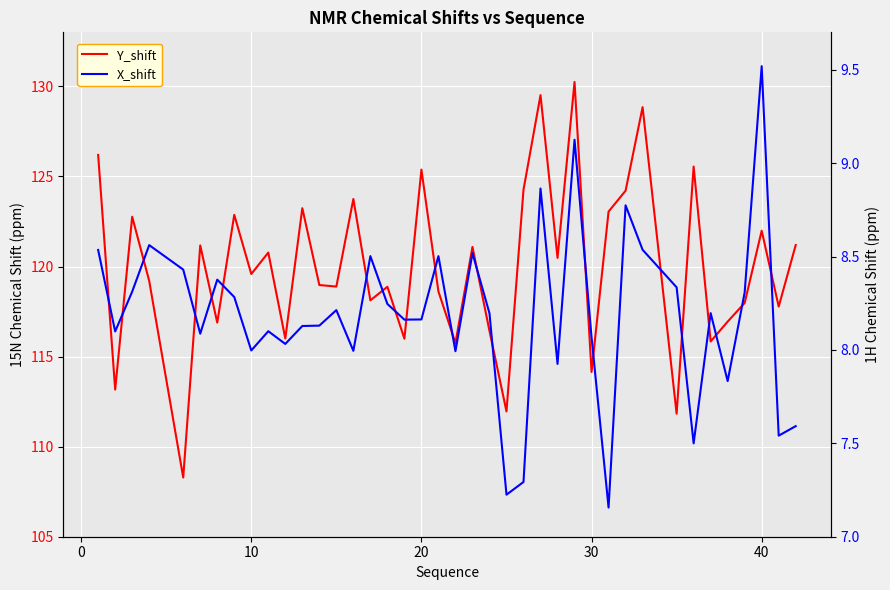

True or false: Y_shift and X_shift cross at least once.

False